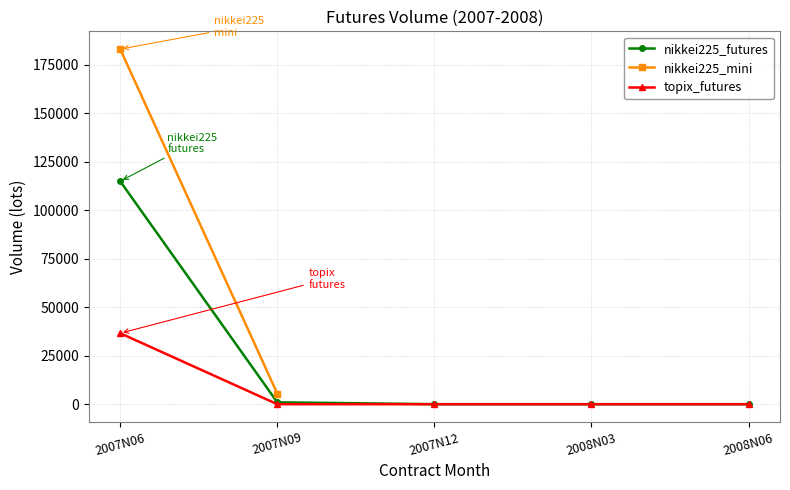

Which has a higher value, 2007N12 or 2007N06?

2007N06